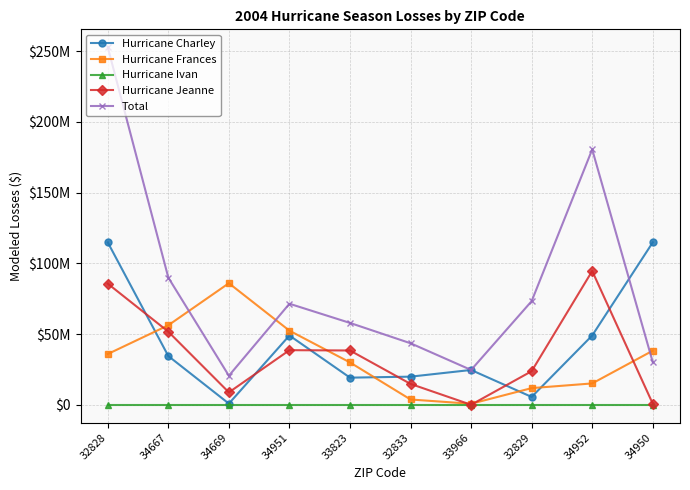

Which series changed the most between 33823 and 34950?

Hurricane Charley